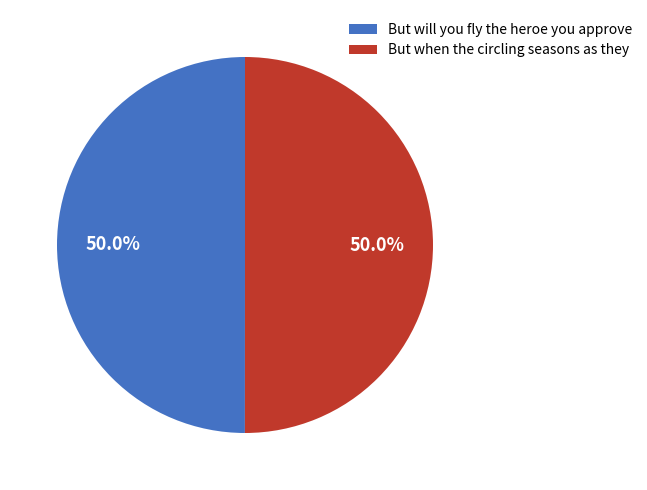

To the nearest percent, what portion does But when the circling seasons as they represent?

50%